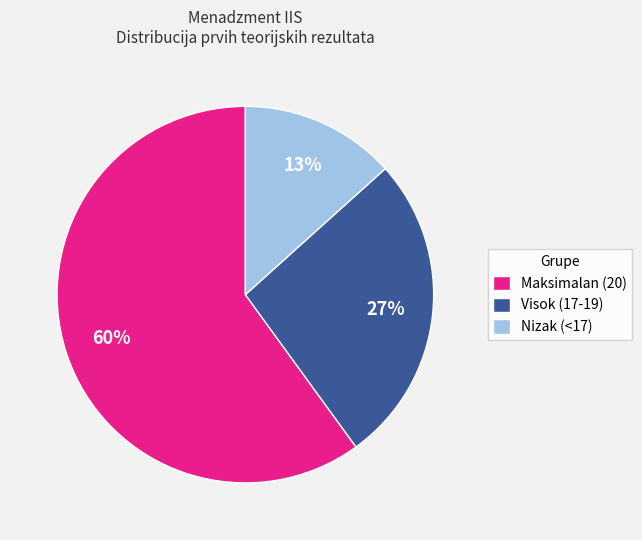

What percentage is the Maksimalan (20) slice, to the nearest percent?

60%